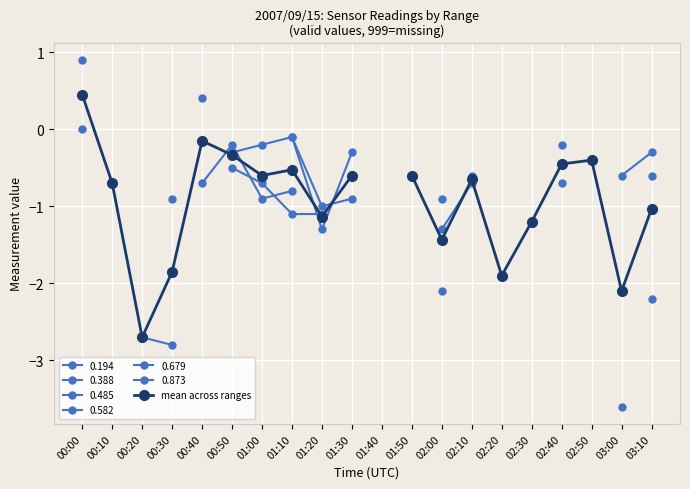

How many points are lower than both their immediate neighbors (excluding endpoints)?

6